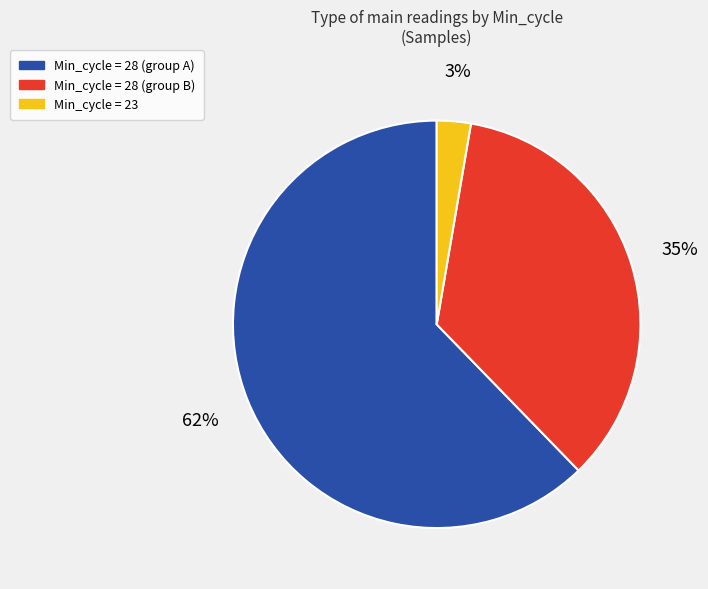

Is there any slice that represents more than half of the pie?

Yes